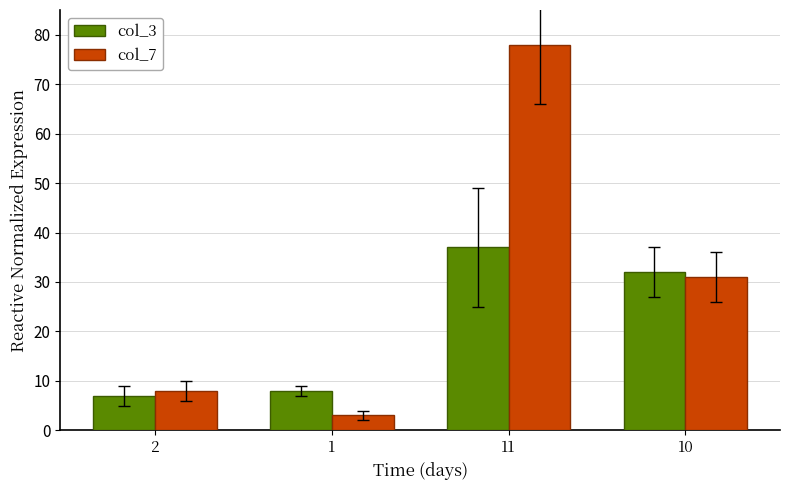

Reading left to right, transcribe all the data shown in this chart.

col_3: 7	8	37	32
col_7: 8	3	78	31